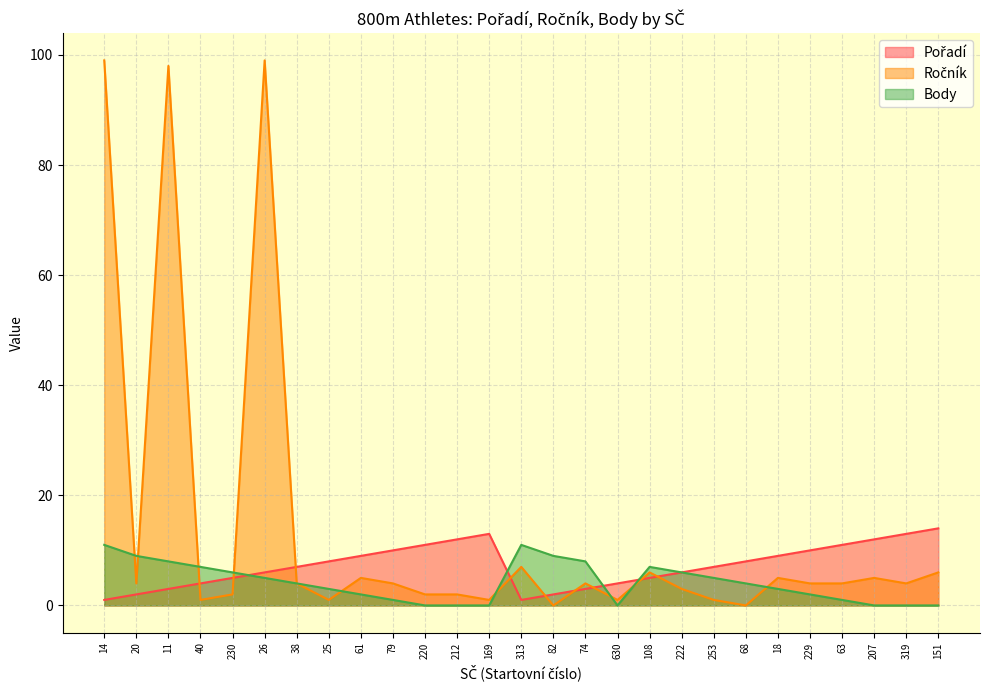

Where does the Pořadí series first go above 7?

25